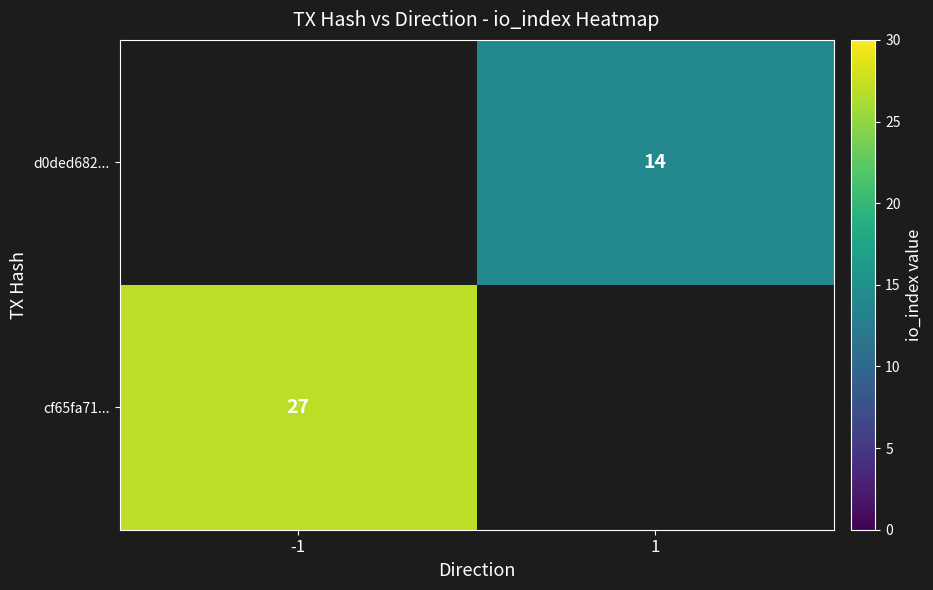

The value of cf65fa71... at -1 is 7. True or false?

False